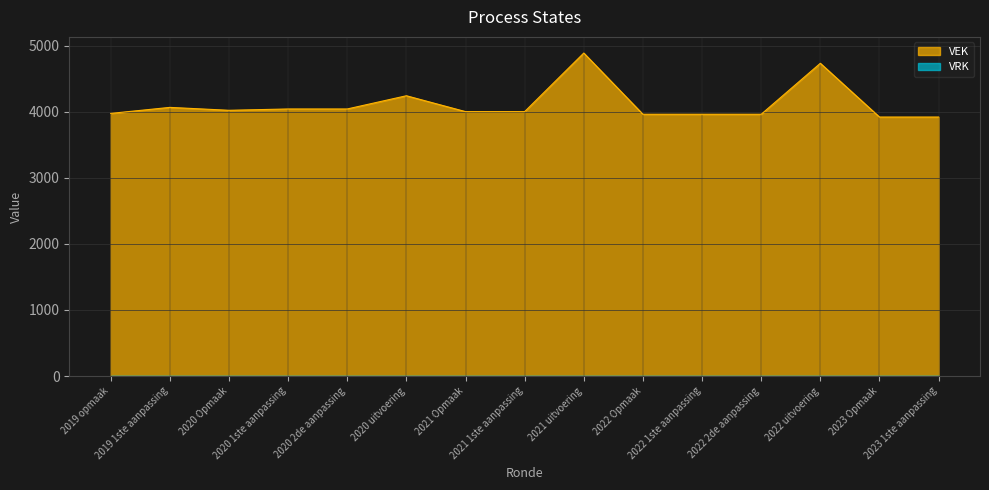

What position from the right is 2023 1ste aanpassing?

1